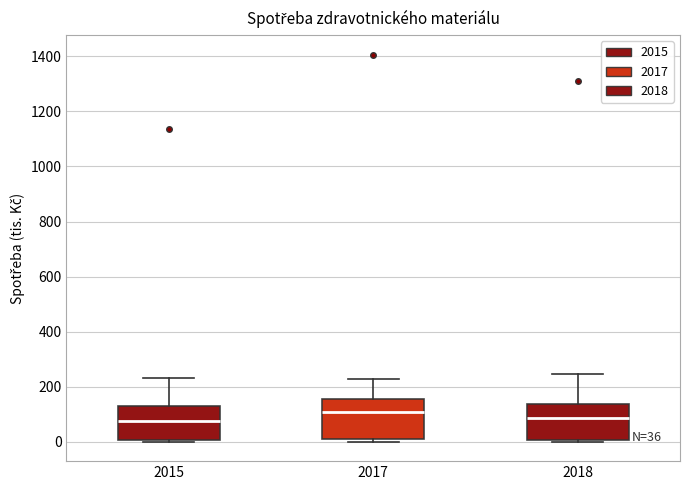

Which box's median line is the highest?

2017